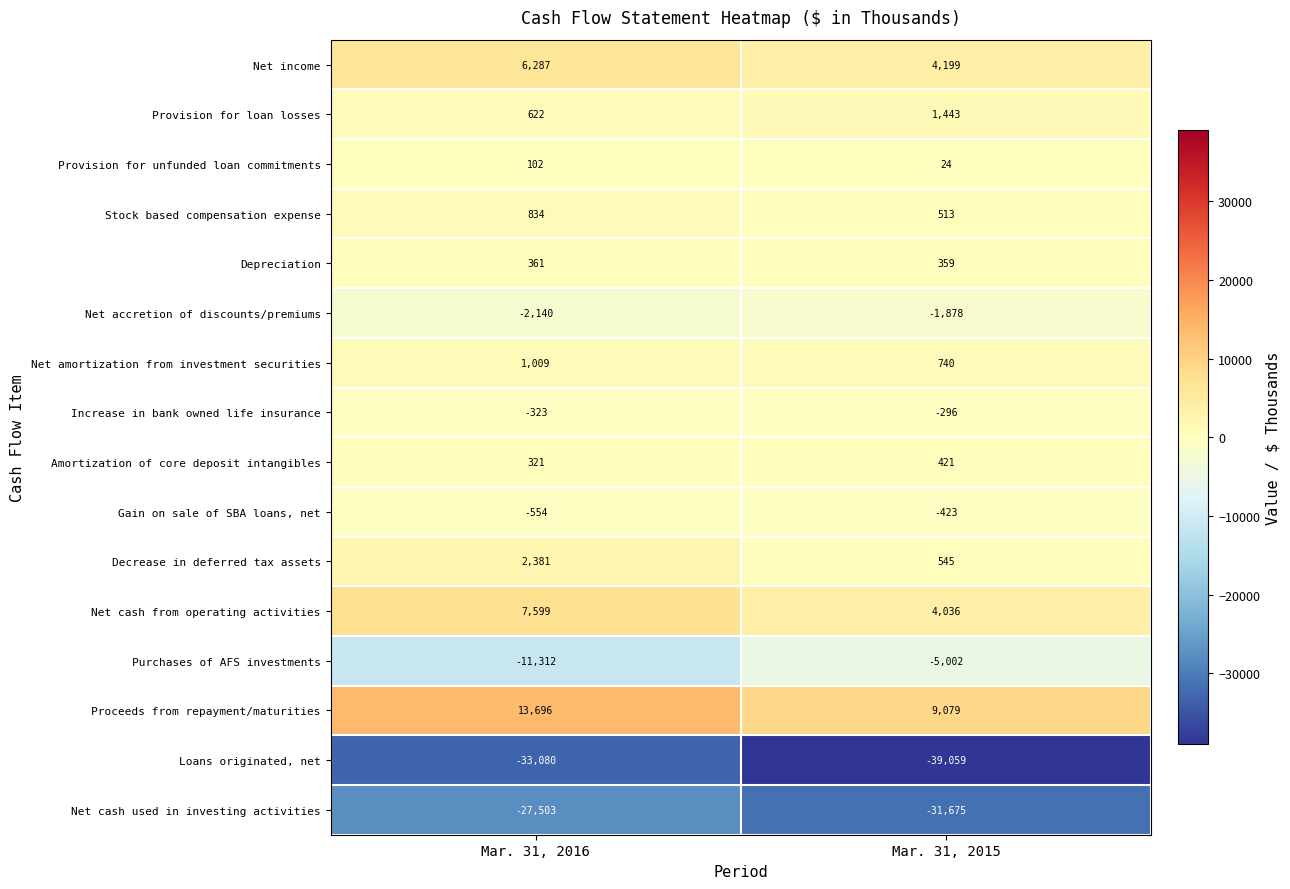

List the labels in order of Depreciation value, largest first.

Mar. 31, 2016, Mar. 31, 2015